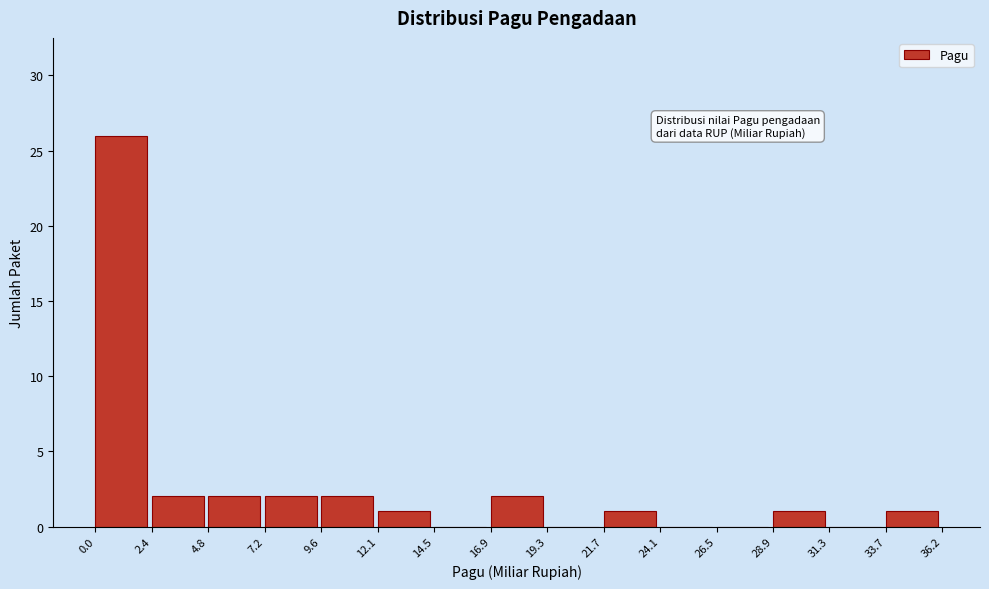

What is the height of the bar covering 2.4 to 4.8 on the x-axis? The values are not printed on the chart, so give them approximately, as read against the axis.

2